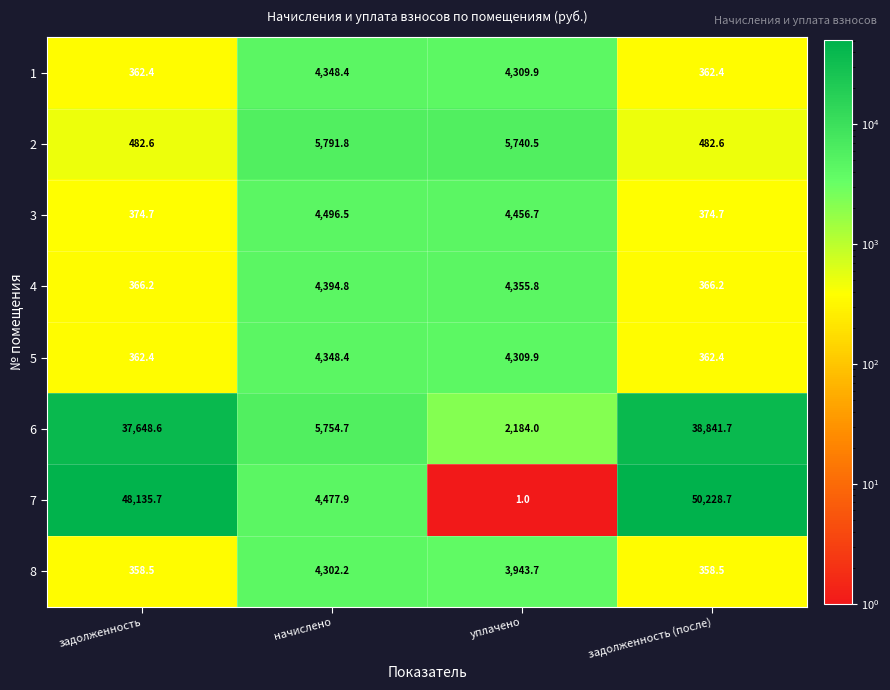

Which series changed the most between начислено and уплачено?

7